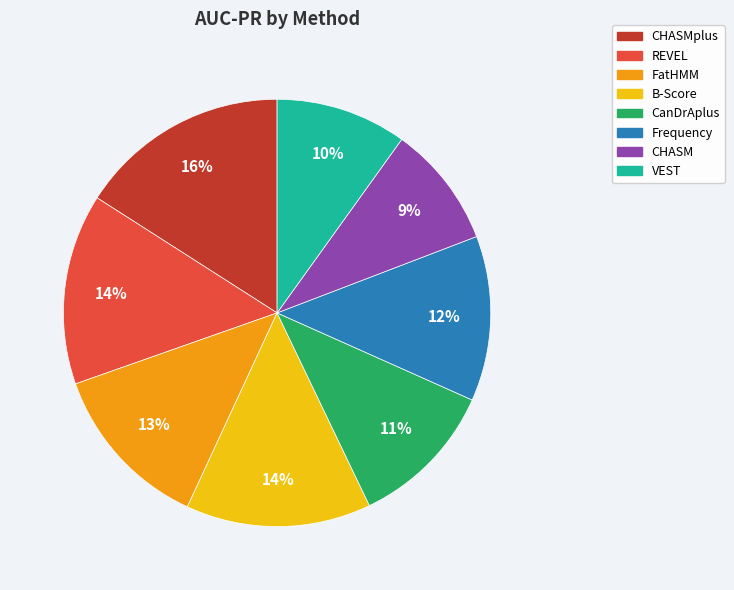

What is the largest slice in the pie chart?

CHASMplus